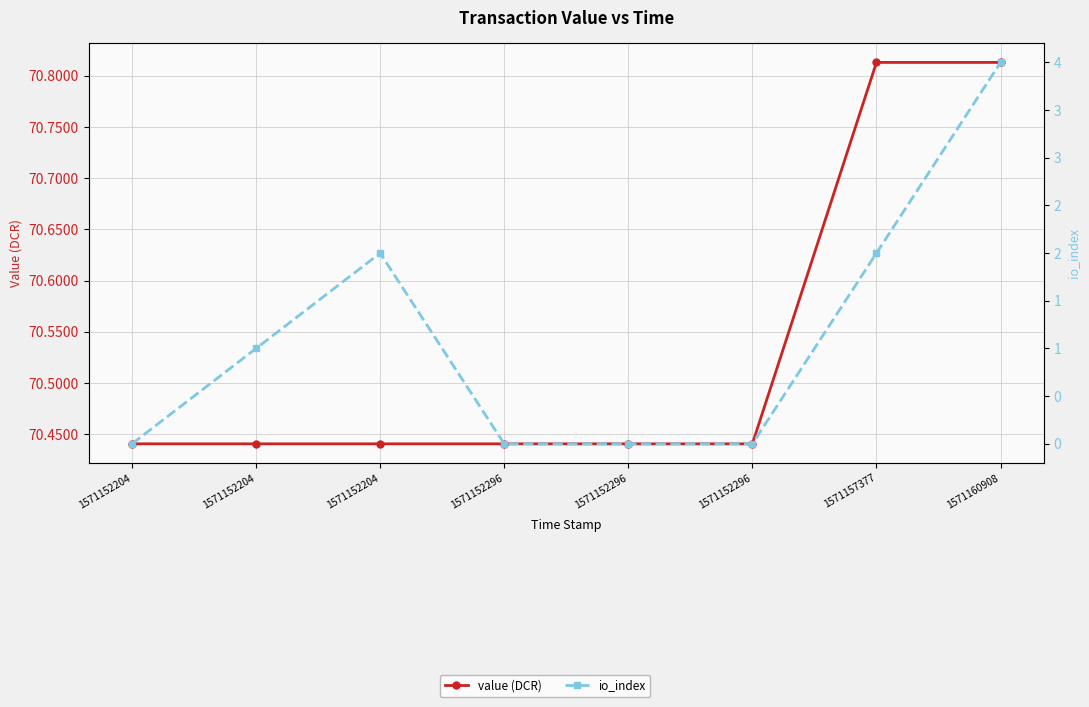

What is the maximum value shown in the chart?

70.8